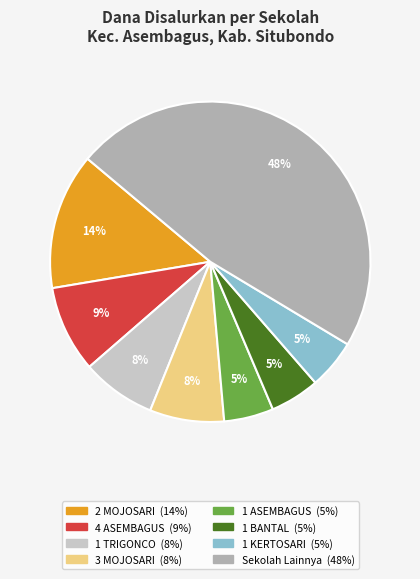

To the nearest percent, what is the difference between the largest and smallest slice percentages?

42%